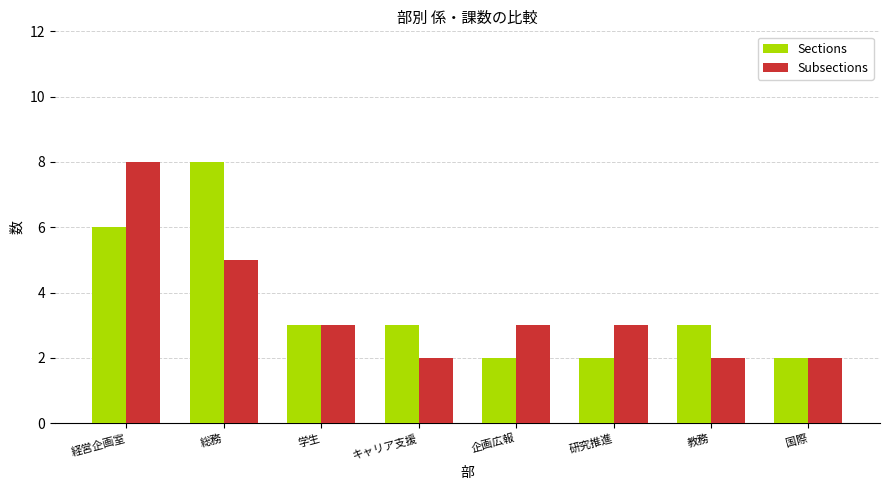

Reading right to left, list all the values displayed in this chart.

Sections: 2	3	2	2	3	3	8	6
Subsections: 2	2	3	3	2	3	5	8